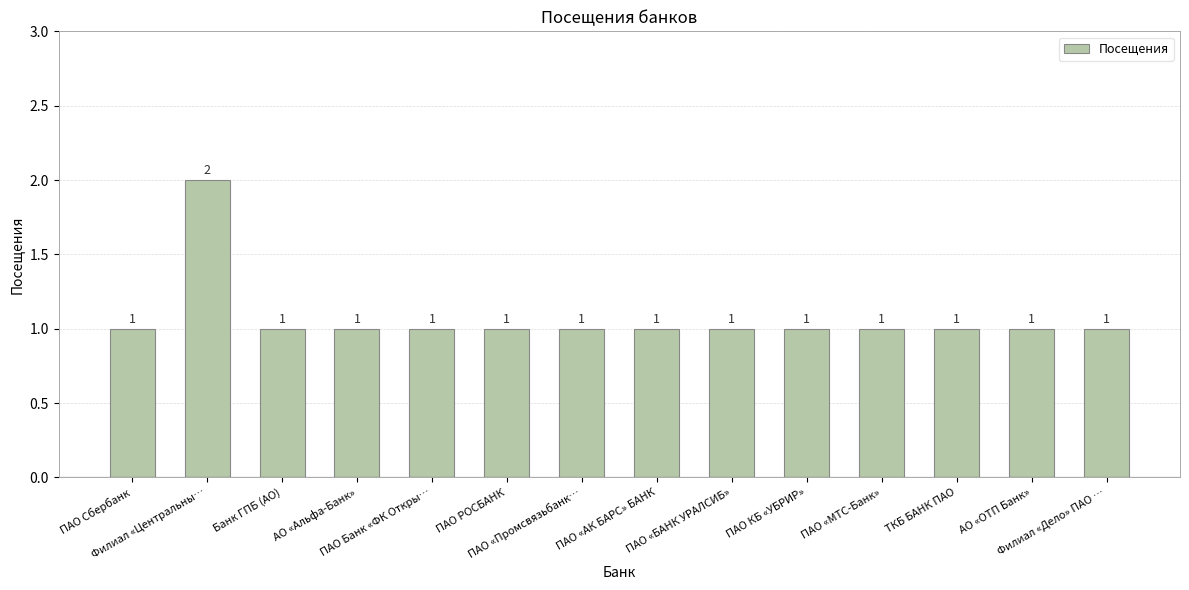

What is the change in value from Филиал «Центральны… to ПАО «Промсвязьбанк…?

-1